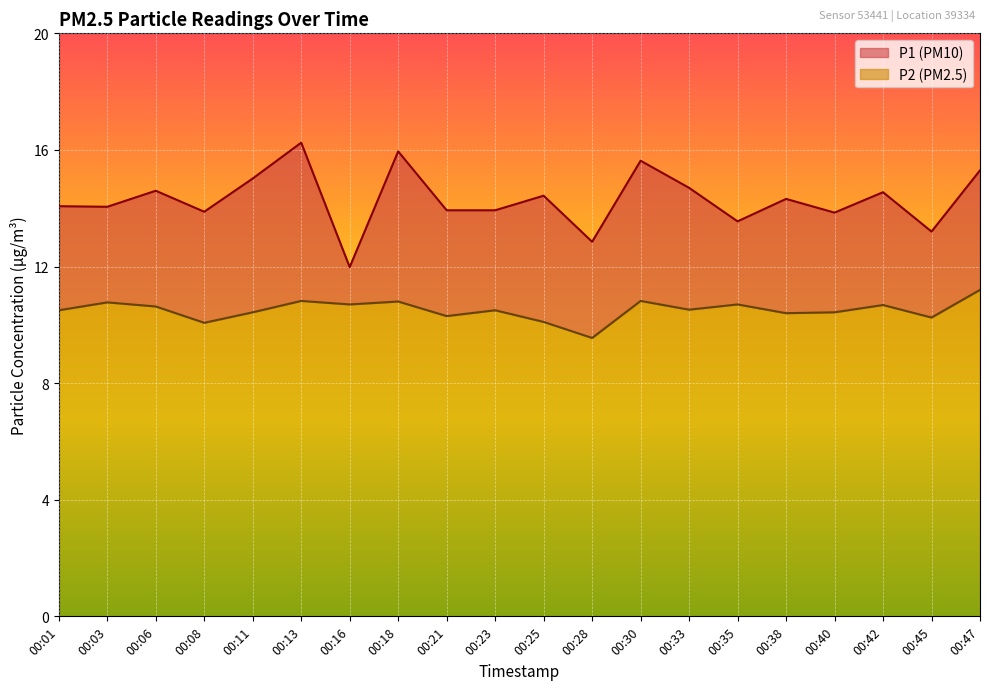

True or false: P1 has a value of 17.8 at 00:35.

False